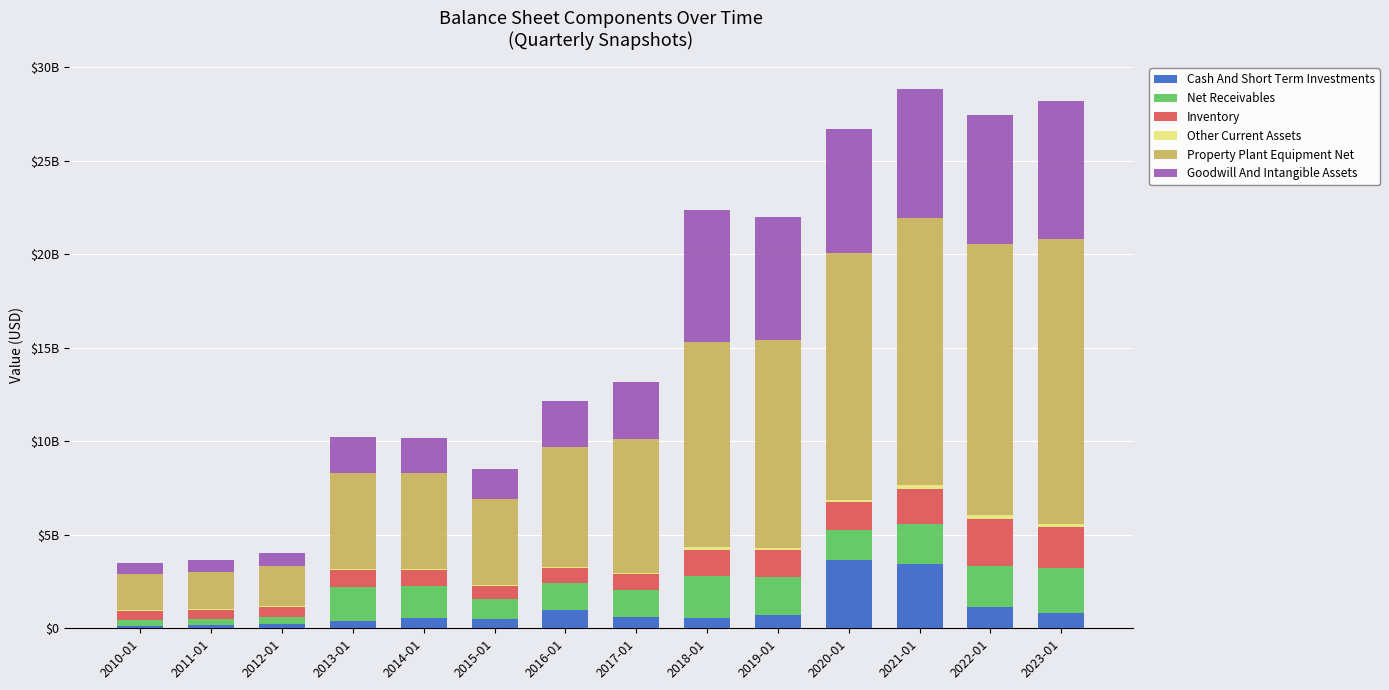

Are the bars horizontal?

No